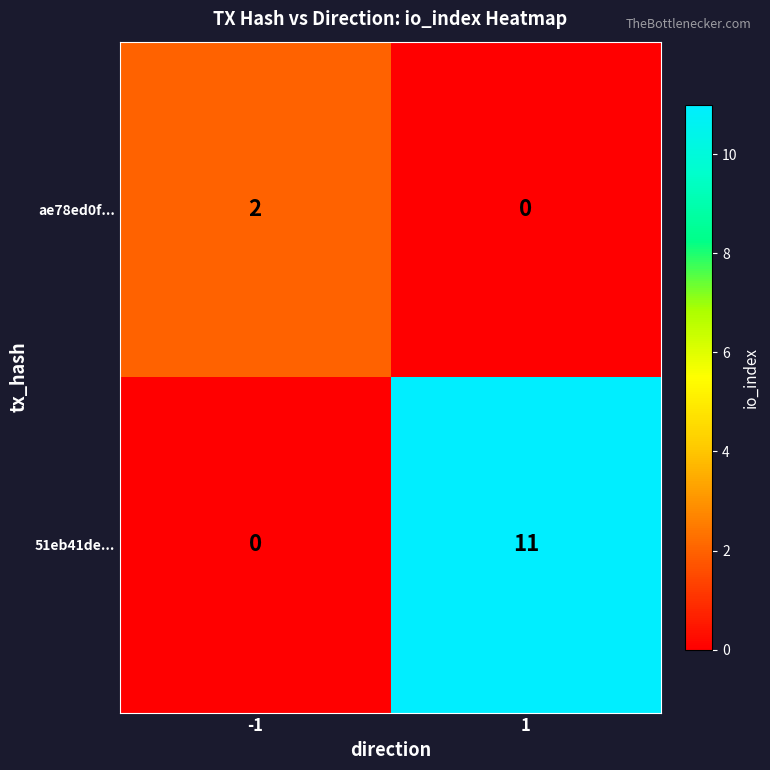

Which series has the largest total across all categories?

51eb41de...